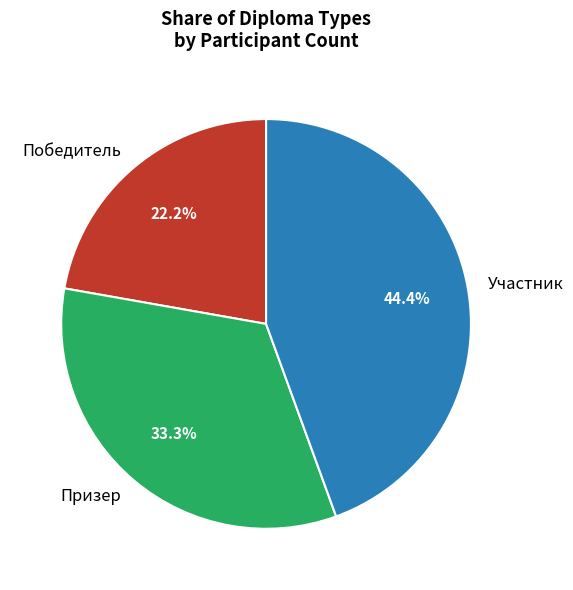

What is the smallest slice in the pie chart?

Победитель